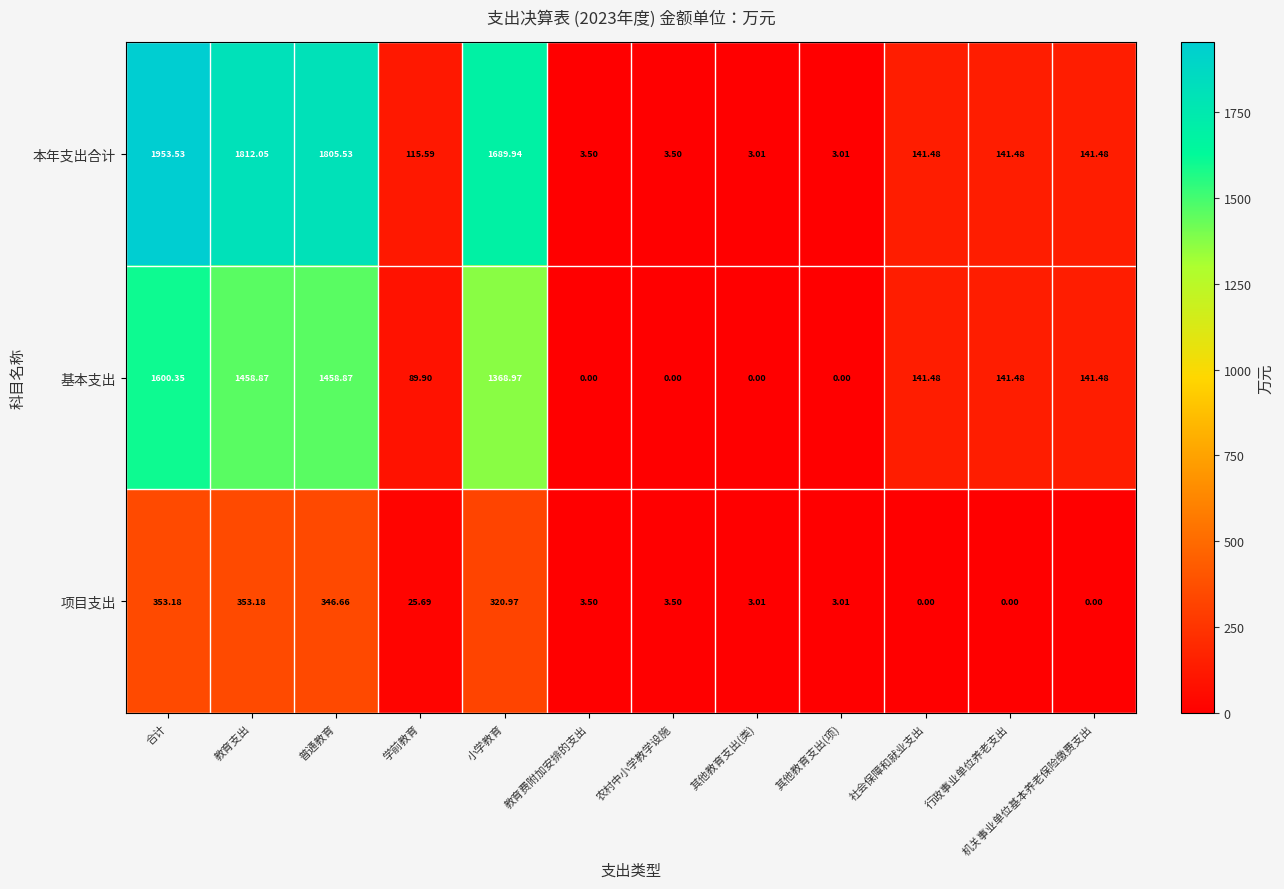

At which label does 本年支出合计 first exceed 141?

合计